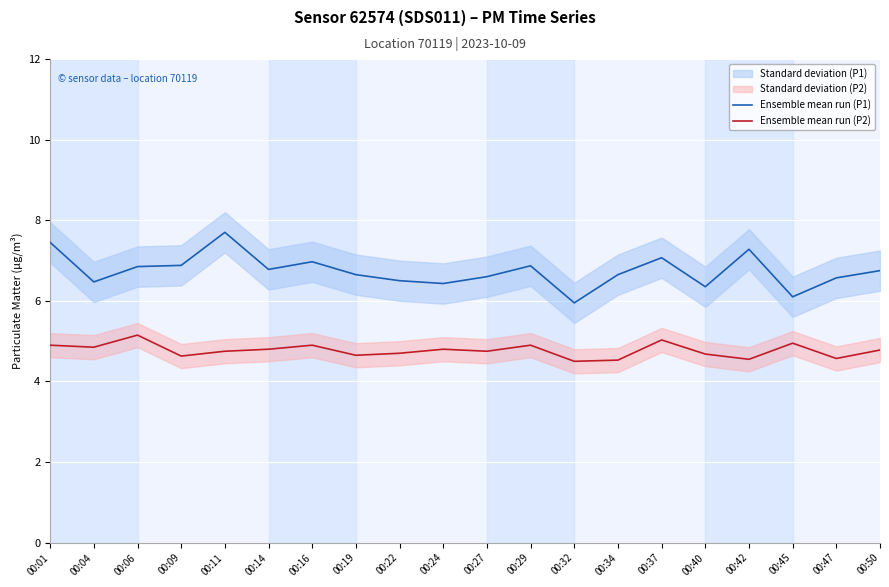

What is the sum of all Ensemble mean run (P1) values?

134.9